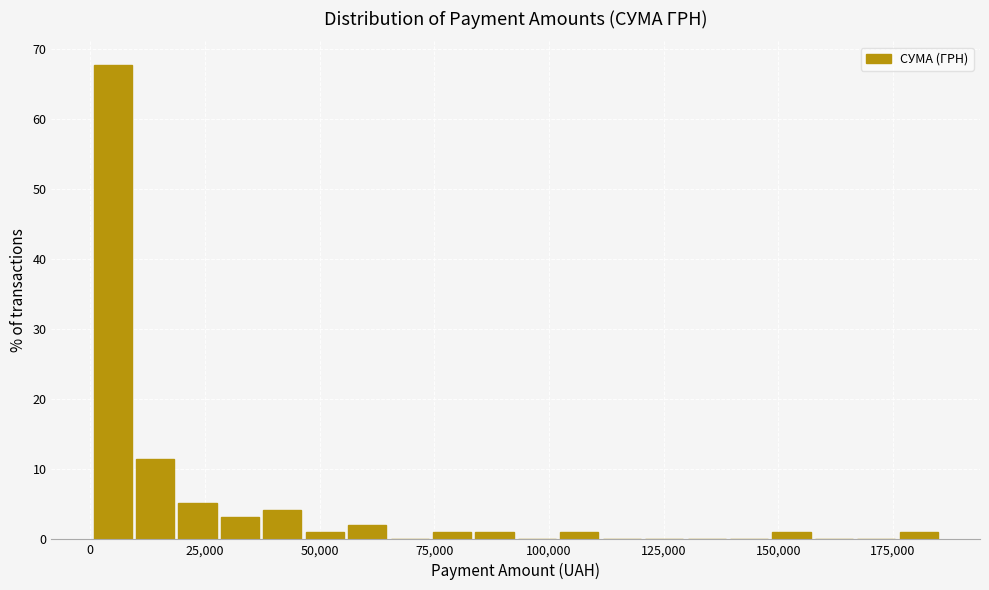

Read against the x-axis, roughly where is the centre of the tallest bar?

5000